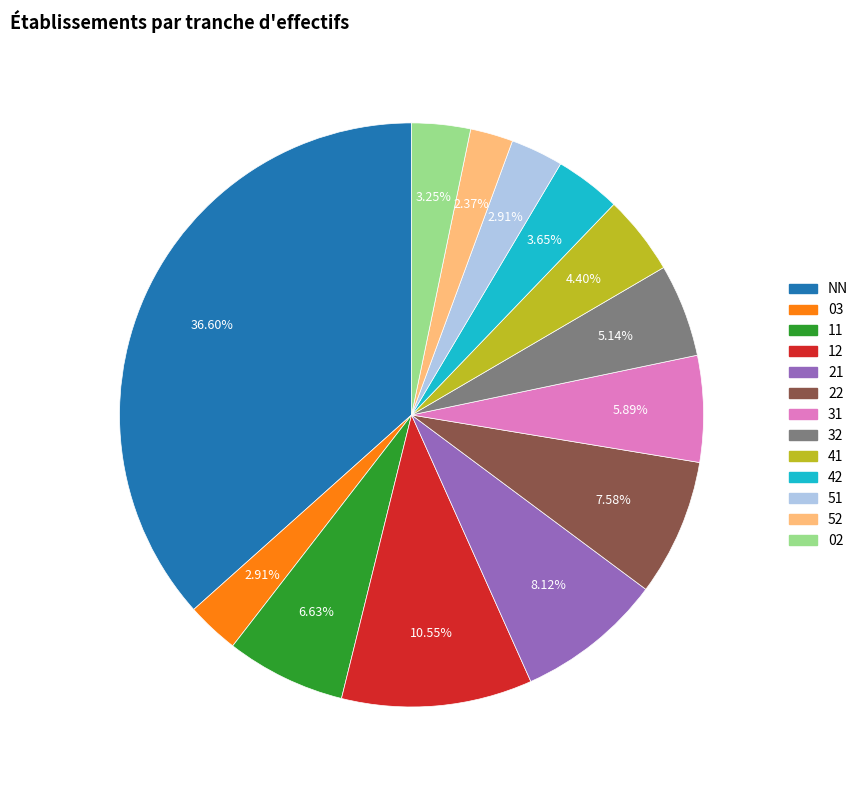

Combined, do 42 and 03 account for over 50%?

No